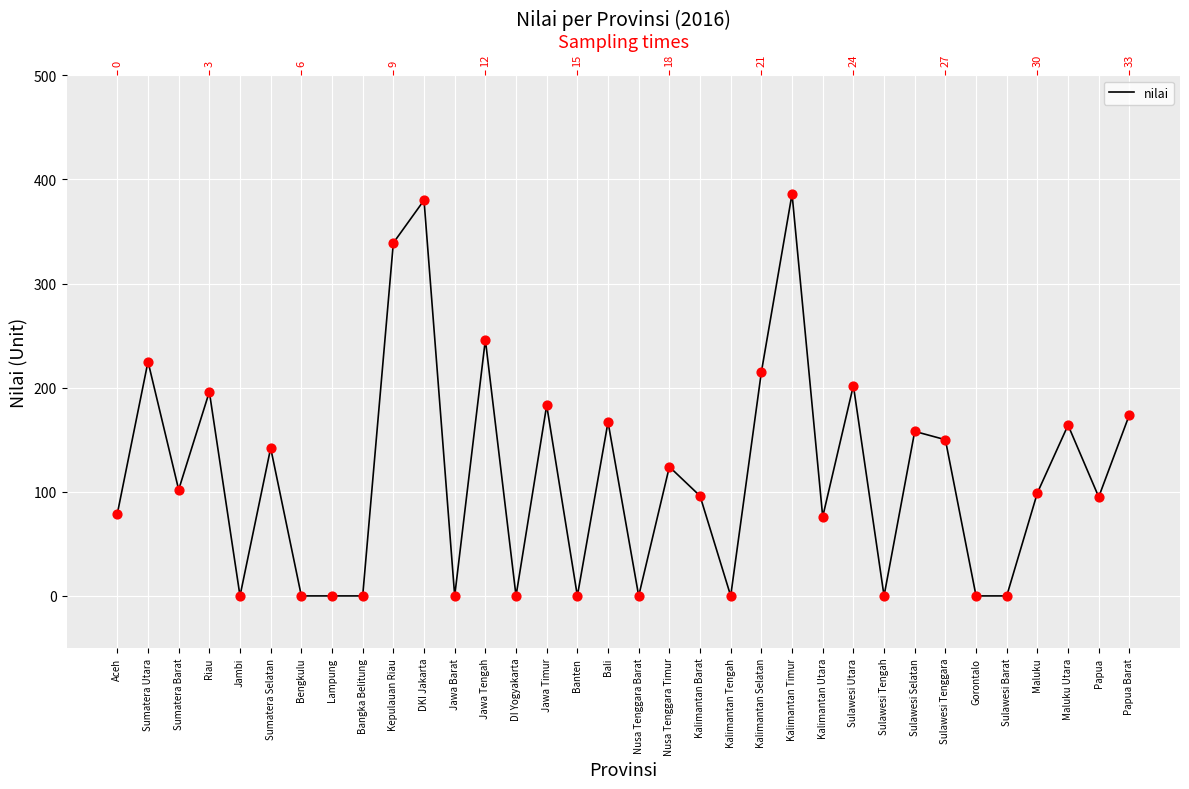

What is the change in value from Jawa Tengah to DI Yogyakarta?

-246